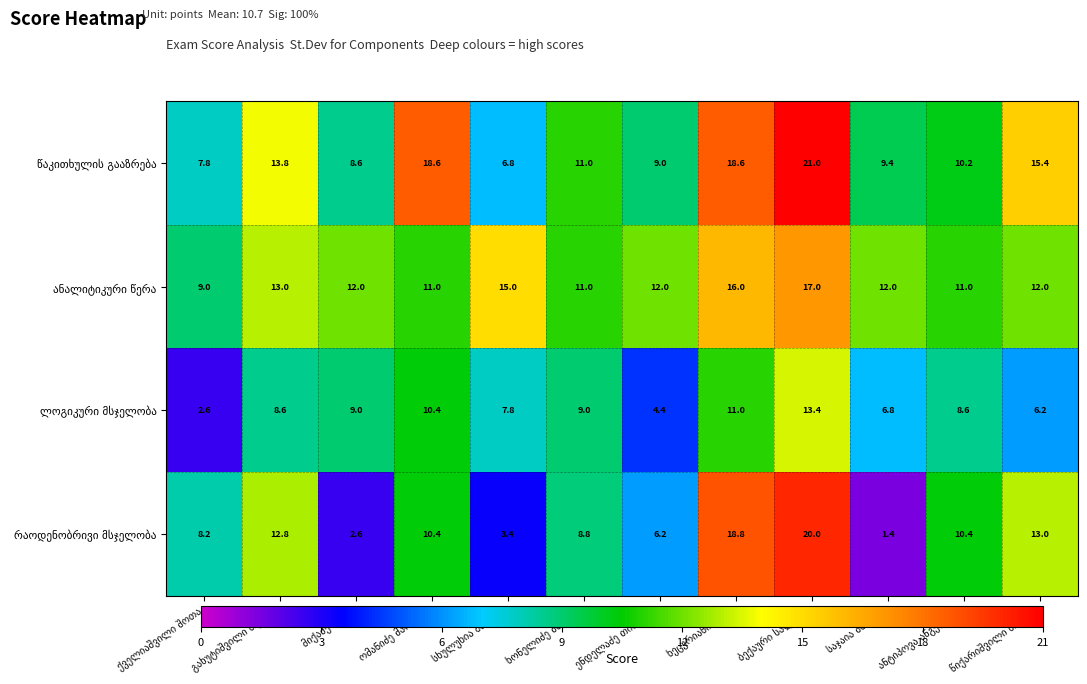

What is the minimum value shown in the chart?

1.4